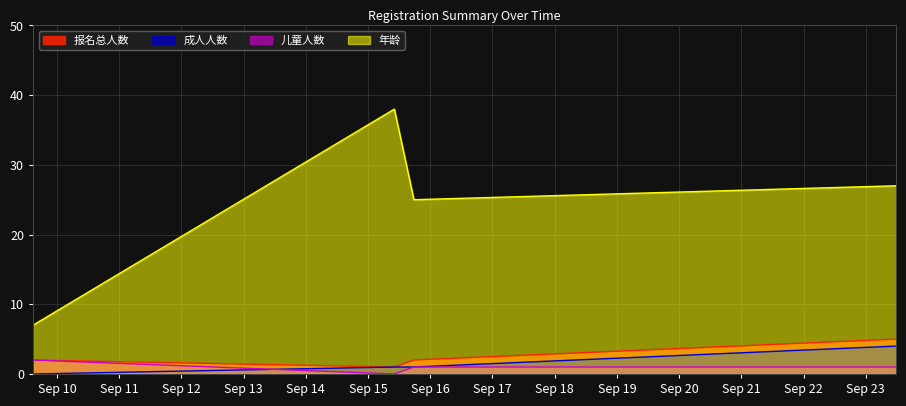

How many values in 儿童人数 are above zero?

5